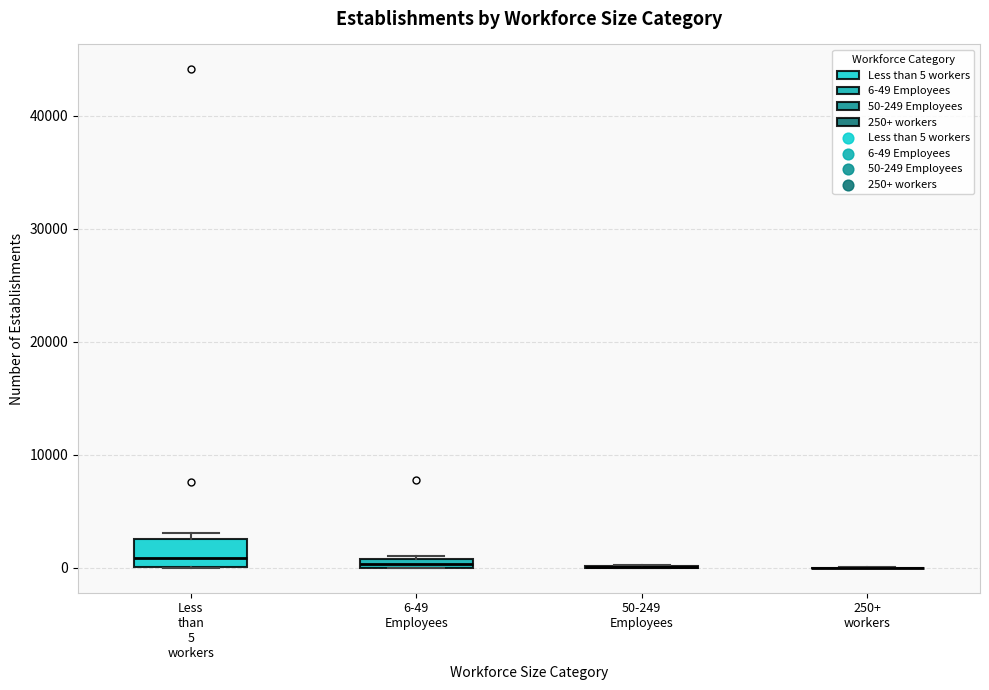

Comparing the boxes themselves (not the whiskers), which one is the tallest?

Less than 5 workers